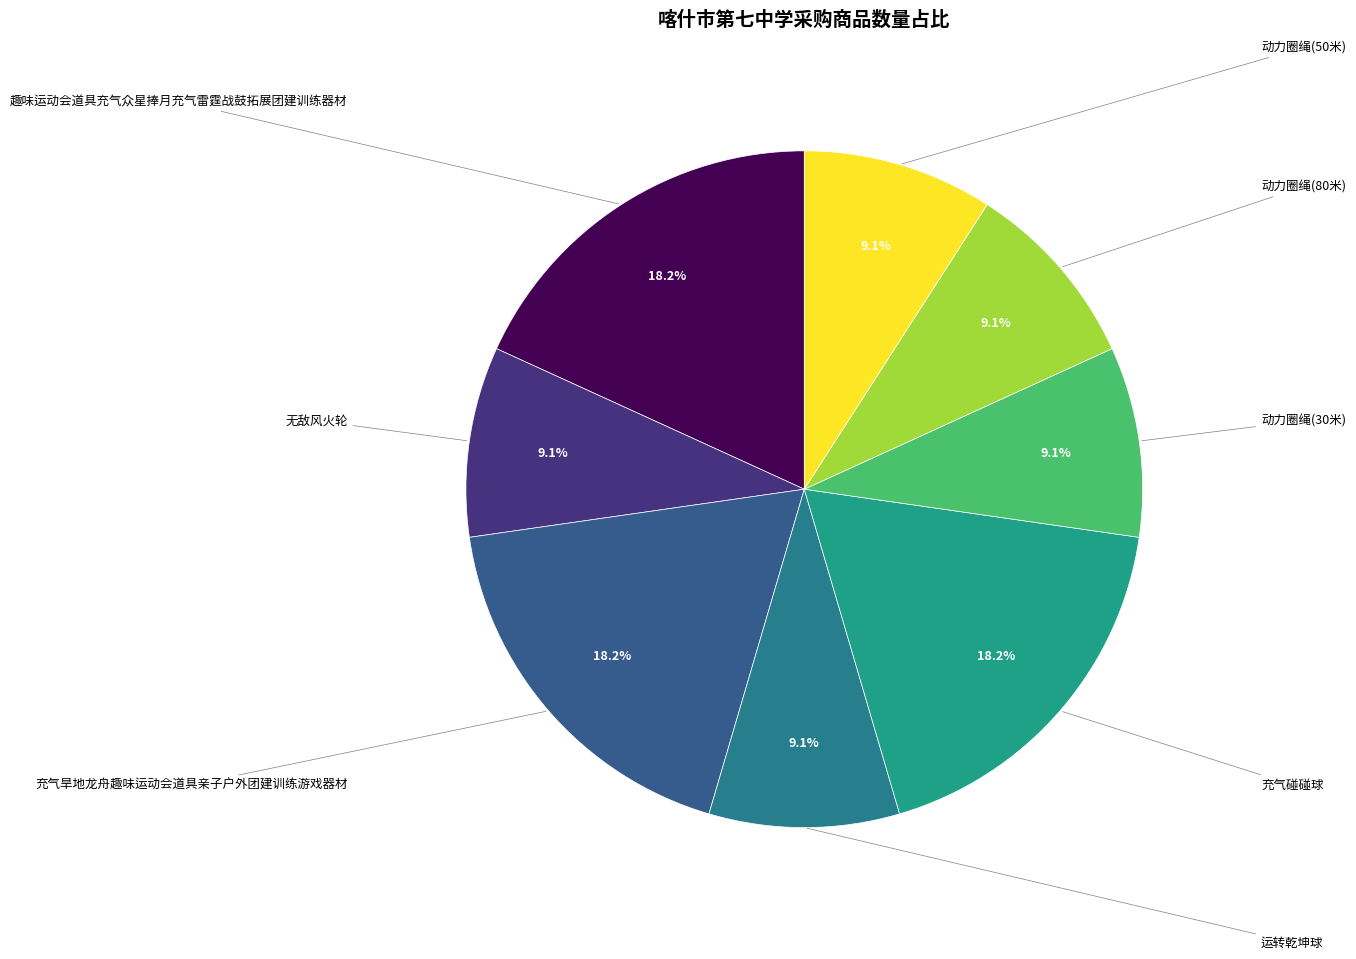

How many segments does this pie chart have?

8